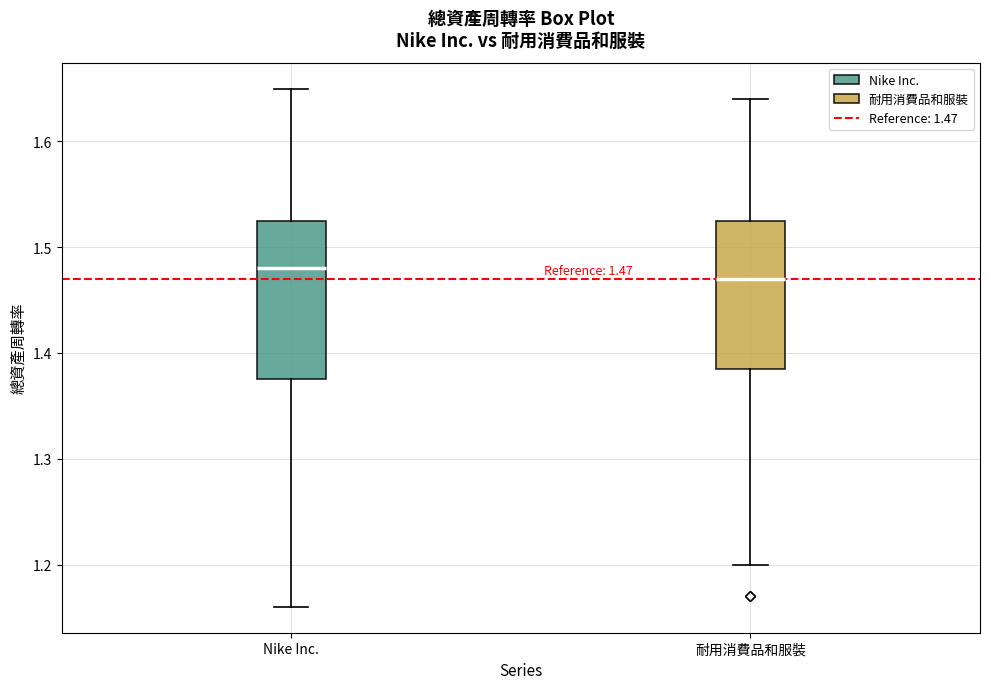

Which box's median line is the highest?

Nike Inc.